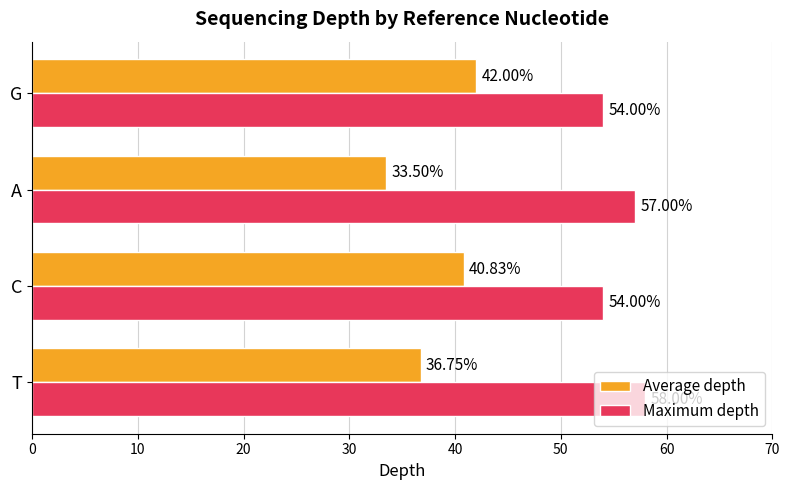

Rank the series by their average value, from lowest to highest.

Average depth, Maximum depth